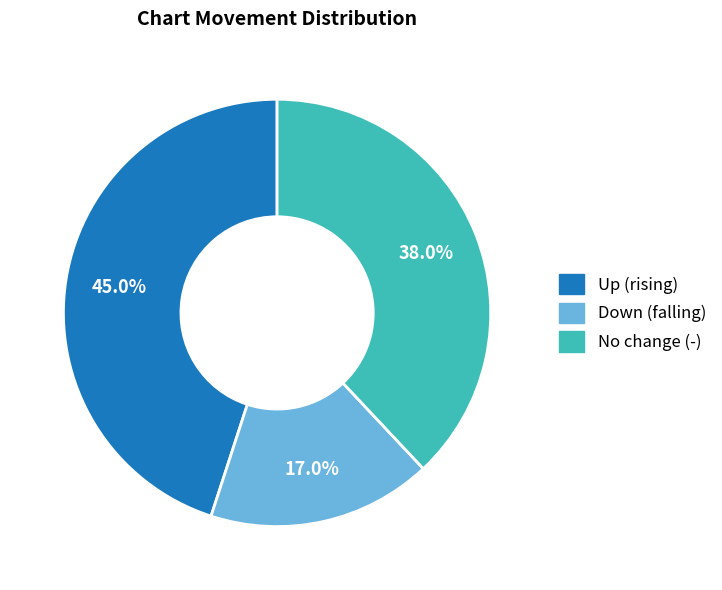

Is there any slice that represents more than half of the pie?

No